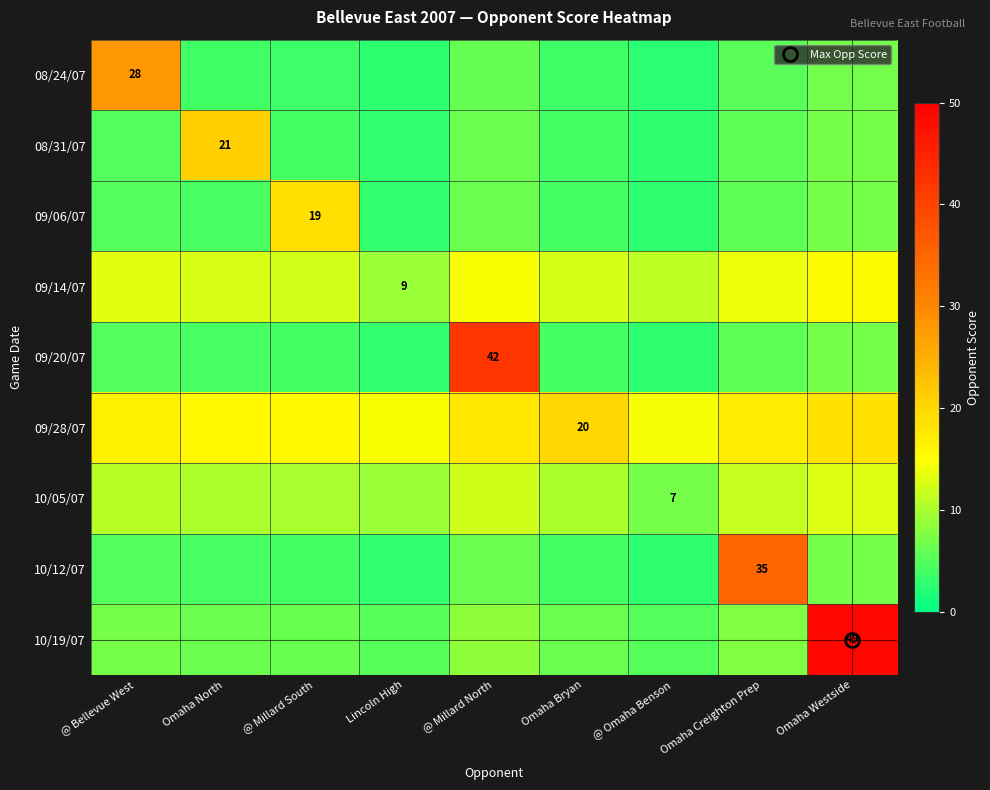

List the labels in order of 10/12/07 value, smallest first.

@ Omaha Benson, Lincoln High, @ Millard South, Omaha Bryan, Omaha North, @ Bellevue West, @ Millard North, Omaha Westside, Omaha Creighton Prep